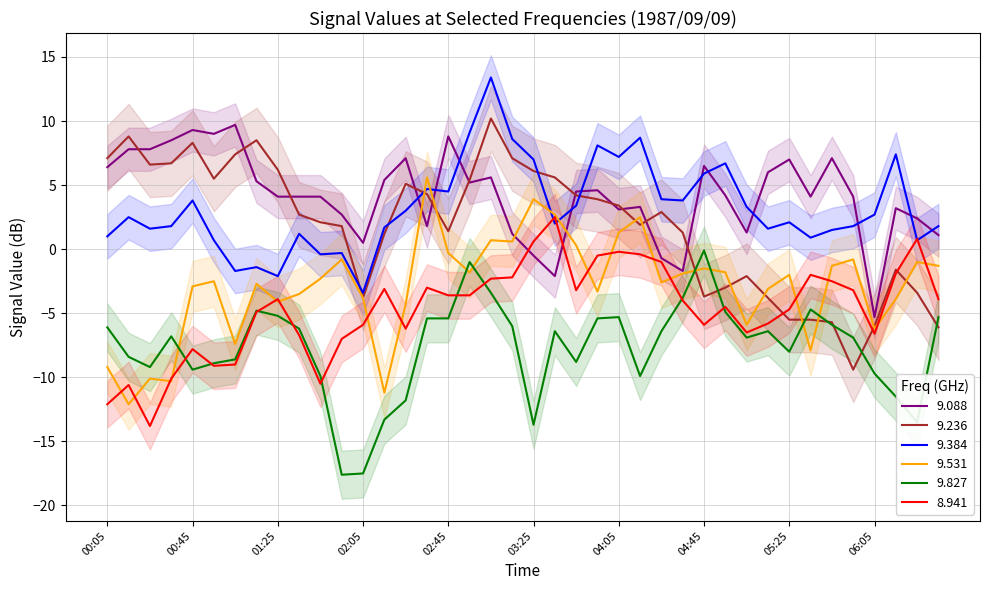

Reading left to right, what are all the values shown in this chart?

9.088: 6.4	7.8	7.8	8.5	9.3	9.0	9.7	5.3	4.1	4.1	4.1	2.7	0.5	5.4	7.1	1.8	8.8	5.2	5.6	1.2	-0.5	-2.1	4.5	4.6	3.1	3.3	-0.7	-1.7	6.5	4.2	1.3	6.0	7.0	4.1	7.1	4.1	-5.3	3.2	2.4	1.1
9.236: 7.1	8.8	6.6	6.7	8.3	5.5	7.4	8.5	6.2	2.7	2.1	1.8	-3.8	1.2	5.1	4.3	1.4	5.4	10.2	7.1	6.1	5.6	4.2	3.9	3.4	1.9	2.9	1.3	-3.7	-3.0	-2.1	-3.8	-5.5	-5.5	-5.7	-9.4	-6.0	-1.6	-3.4	-6.1
9.384: 1.0	2.5	1.6	1.8	3.8	0.7	-1.7	-1.4	-2.1	1.2	-0.4	-0.3	-3.4	1.7	3.0	4.7	4.5	9.1	13.4	8.6	7.0	2.0	3.4	8.1	7.2	8.7	3.9	3.8	5.9	6.7	3.3	1.6	2.1	0.9	1.5	1.8	2.7	7.4	0.7	1.8
9.531: -9.2	-12.1	-10.1	-10.3	-2.9	-2.5	-7.4	-2.7	-4.1	-3.5	-2.3	-0.8	-3.8	-11.2	-4.3	5.6	-0.3	-1.8	0.7	0.6	3.9	2.7	0.3	-3.3	1.3	2.5	-2.6	-1.9	-1.5	-1.8	-5.9	-3.1	-2.0	-7.9	-1.3	-0.8	-6.2	-3.9	-1.0	-1.3
9.827: -6.1	-8.4	-9.2	-6.8	-9.4	-8.9	-8.6	-4.8	-5.2	-6.2	-9.9	-17.6	-17.5	-13.3	-11.8	-5.4	-5.4	-1.0	-3.4	-6.0	-13.7	-6.4	-8.8	-5.4	-5.3	-9.9	-6.4	-3.8	-0.1	-4.9	-6.9	-6.4	-8.0	-4.7	-5.9	-6.9	-9.7	-11.5	-13.5	-5.3
8.941: -12.1	-10.6	-13.8	-10.1	-7.8	-9.1	-9.0	-4.9	-3.9	-6.7	-10.5	-7.0	-5.9	-3.1	-6.2	-3.0	-3.6	-3.6	-2.3	-2.2	0.6	2.5	-3.2	-0.5	-0.2	-0.4	-1.0	-4.0	-5.9	-4.5	-6.5	-5.8	-4.7	-2.0	-2.5	-3.2	-6.6	-1.9	0.8	-3.9